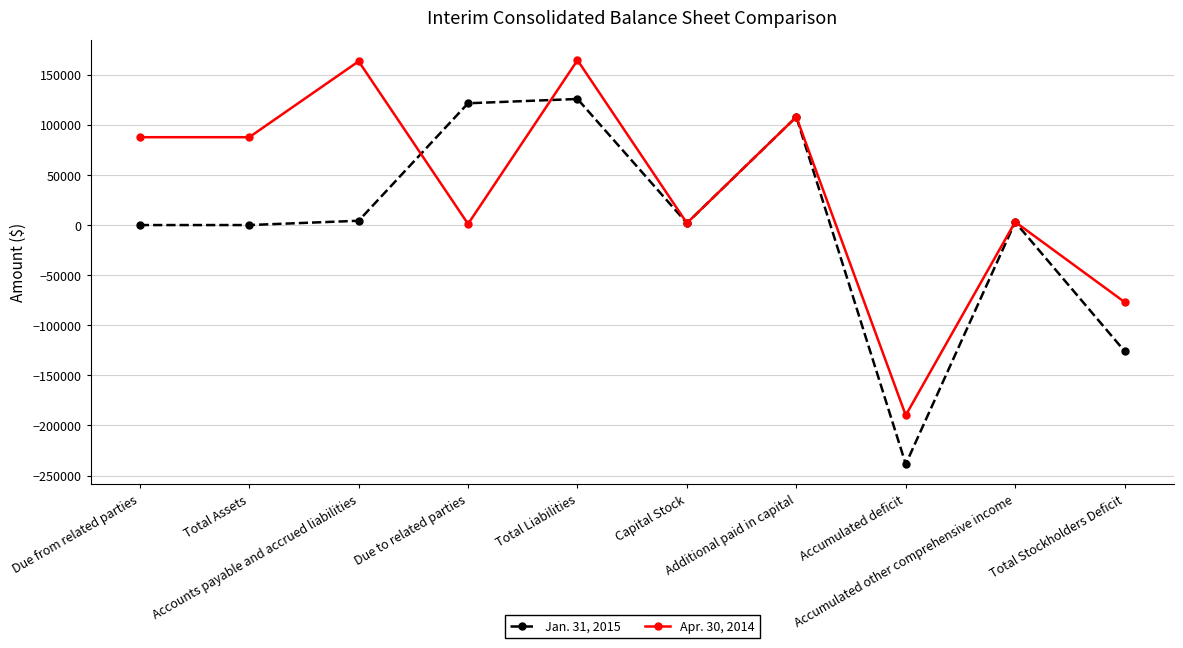

What is the lowest value of the Apr. 30, 2014 series?

-189791